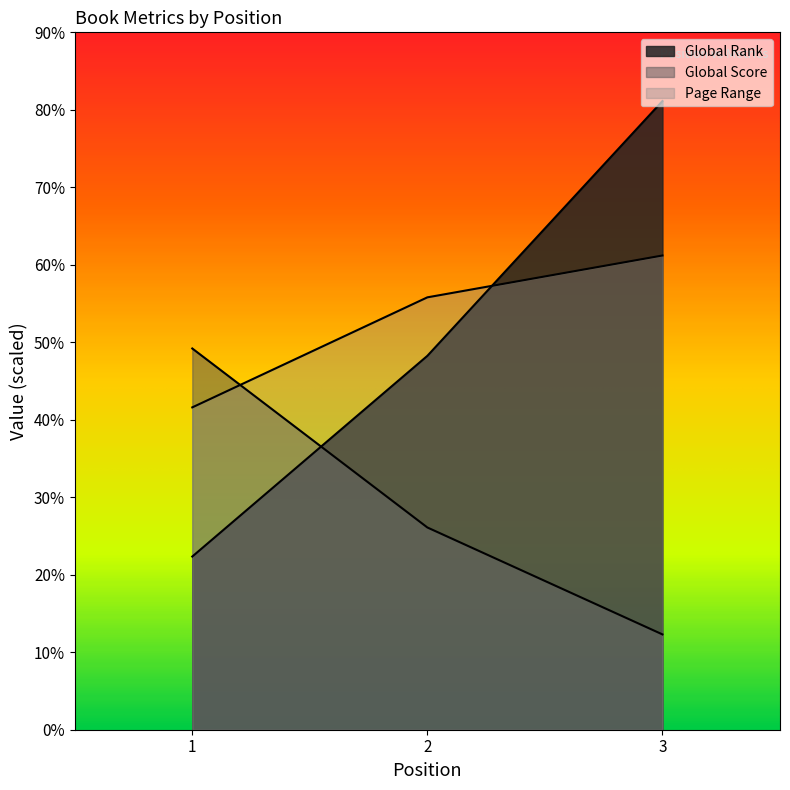

What are all the series names shown in the legend?

Global Rank, Global Score, Page Range